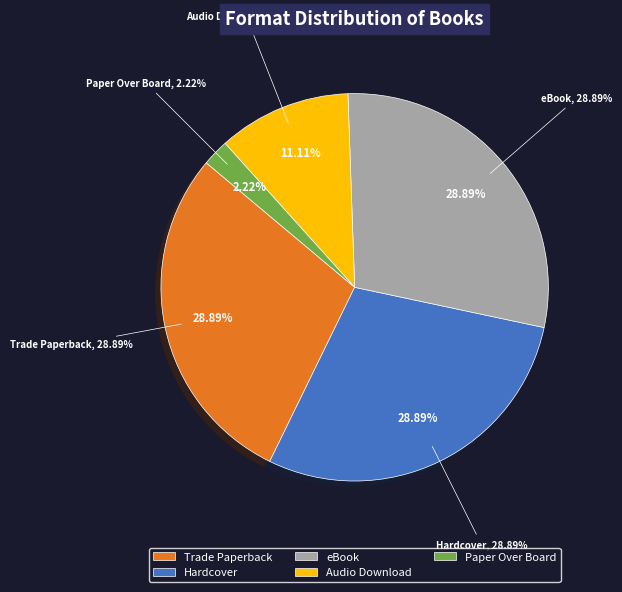

Is the sum of Trade Paperback and Hardcover greater than half?

Yes